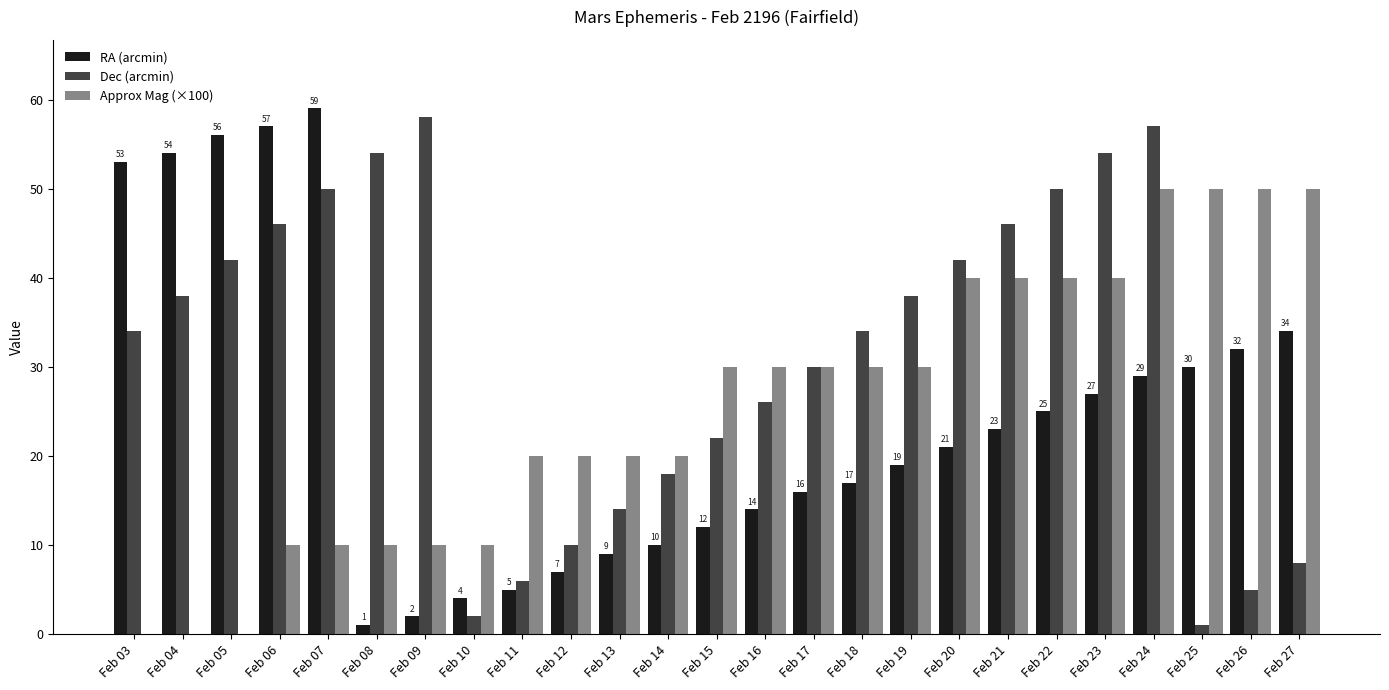

Is it true that Approx Mag (×100) equals 30 at Feb 17?

True